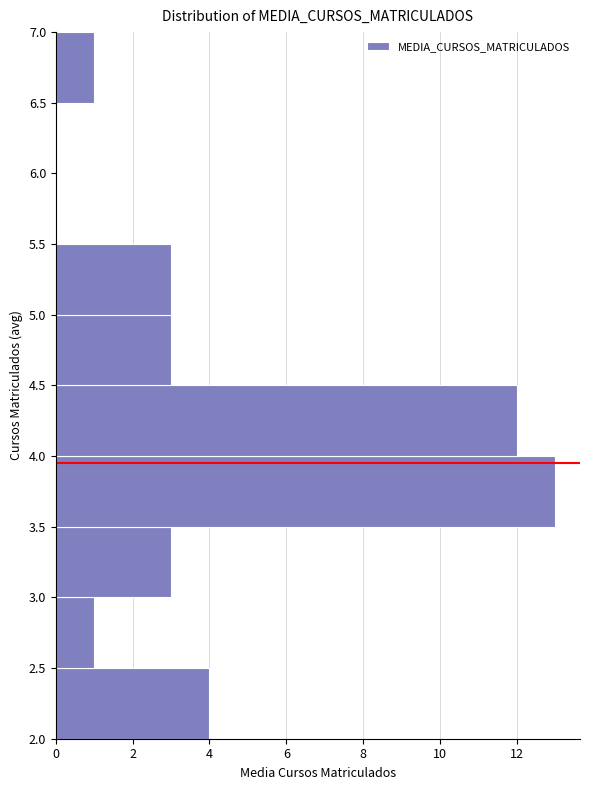

Reading bottom to top, transcribe this chart: for each bar, give the range it covers on the y-axis and its length. The values are not printed on the chart, so give them approximately, as read against the axis.

2.0 to 2.5: 4
2.5 to 3.0: 1
3.0 to 3.5: 3
3.5 to 4.0: 13
4.0 to 4.5: 12
4.5 to 5.0: 3
5.0 to 5.5: 3
5.5 to 6.0: 0
6.0 to 6.5: 0
6.5 to 7.0: 1